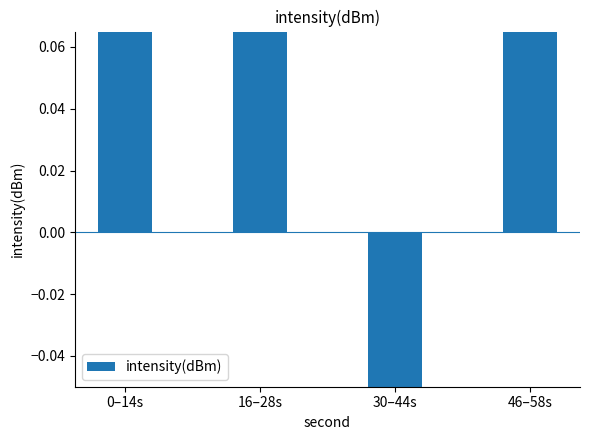

Where does the data first go above 2?

16–28s